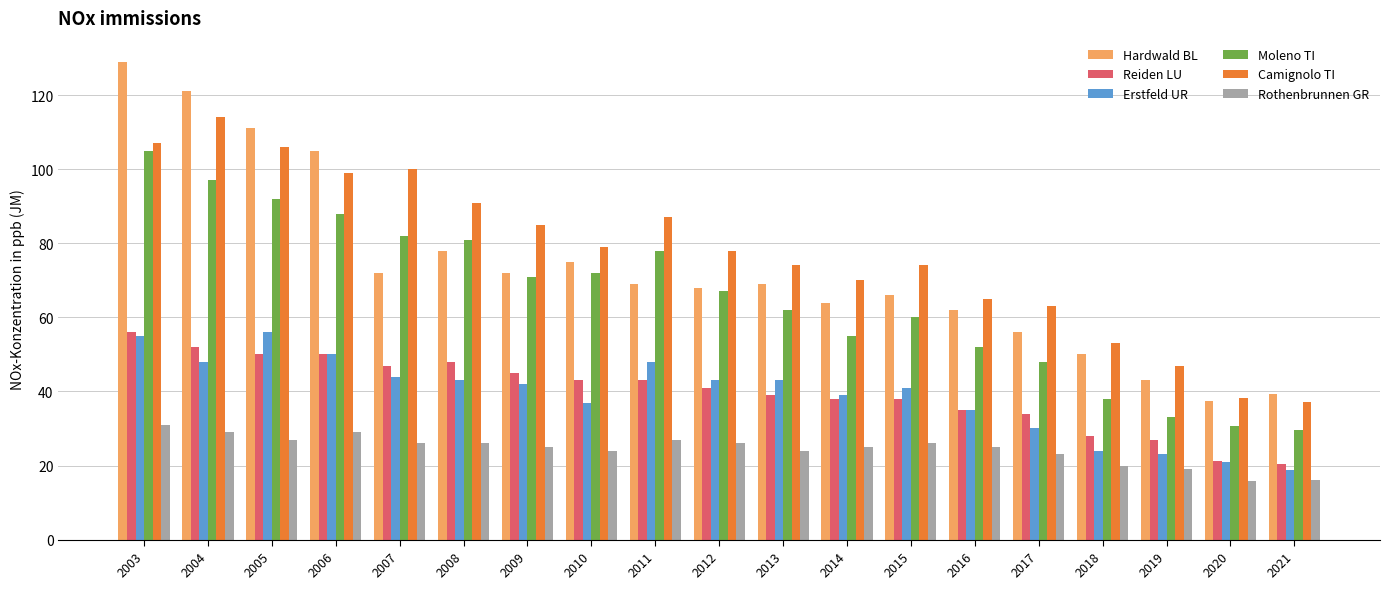

What is the spread (max minus min) of values at 2014?

45.0